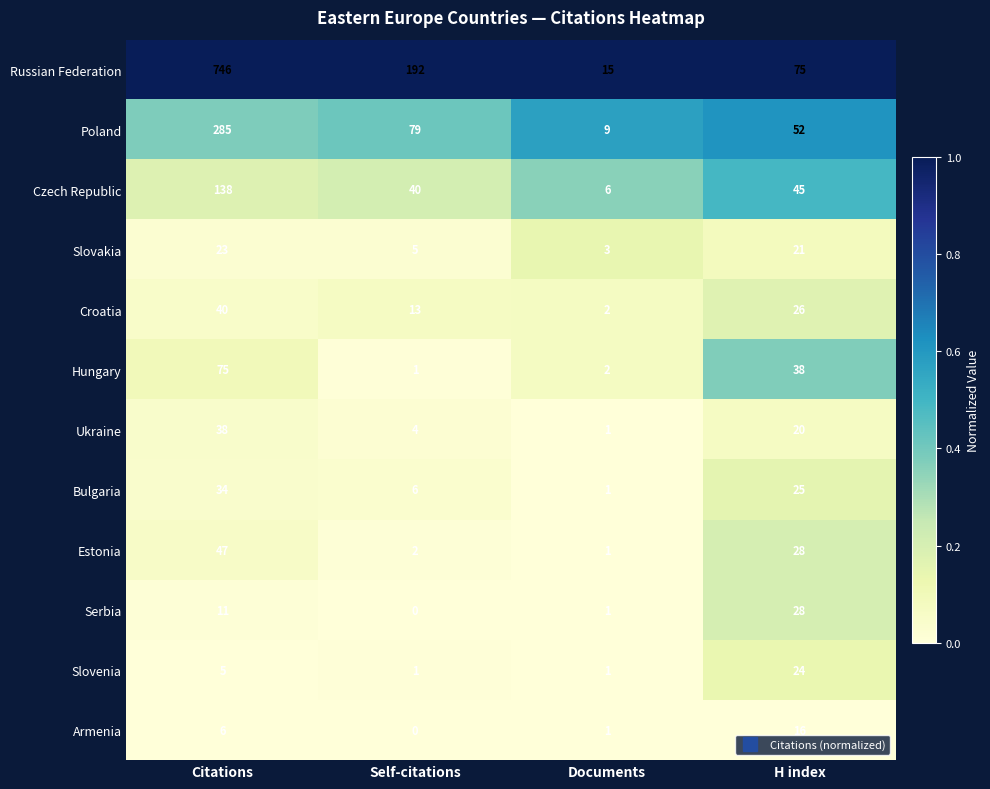

What is the sum of the Poland values at H index and Self-citations?

131